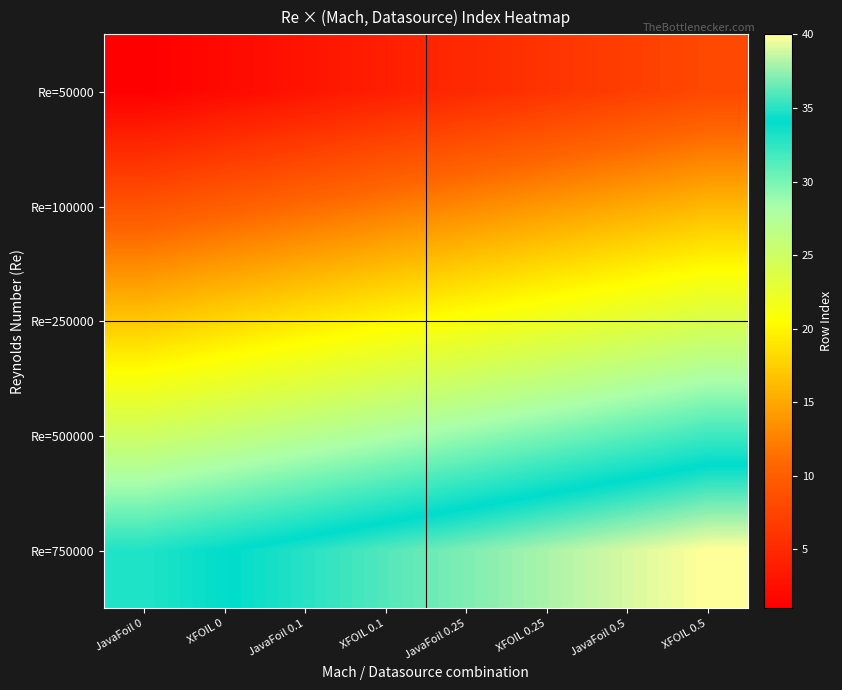

How many distinct data groups are displayed?

5